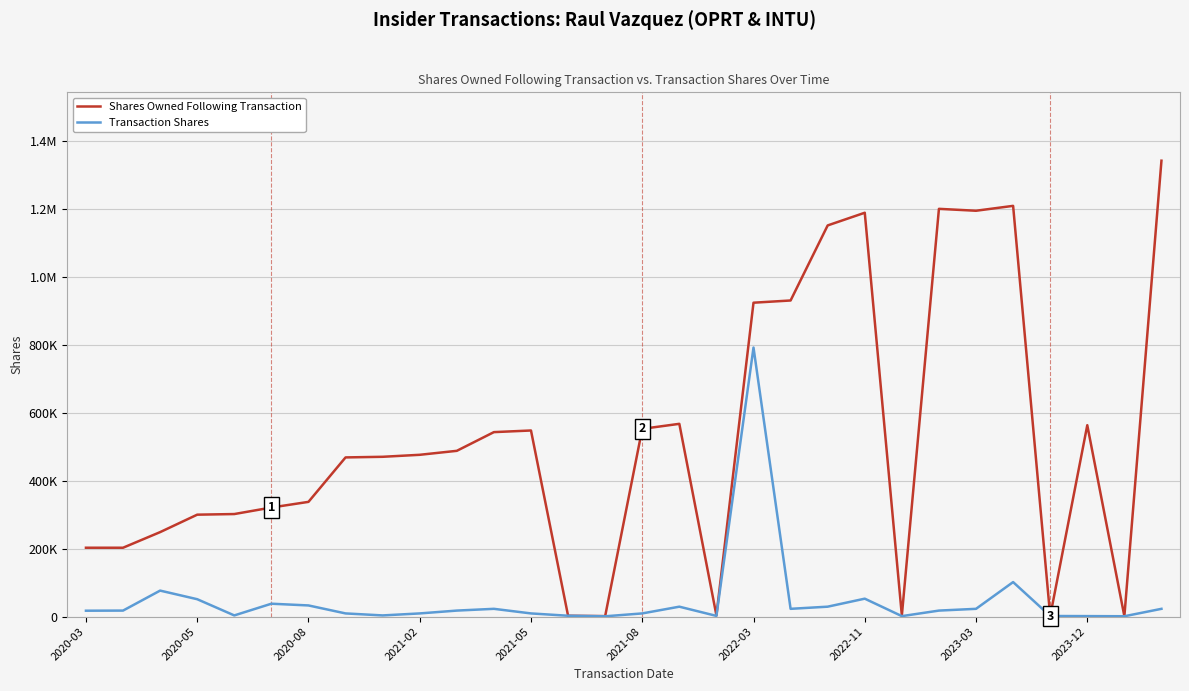

What are all the series names shown in the legend?

Shares Owned Following Transaction, Transaction Shares